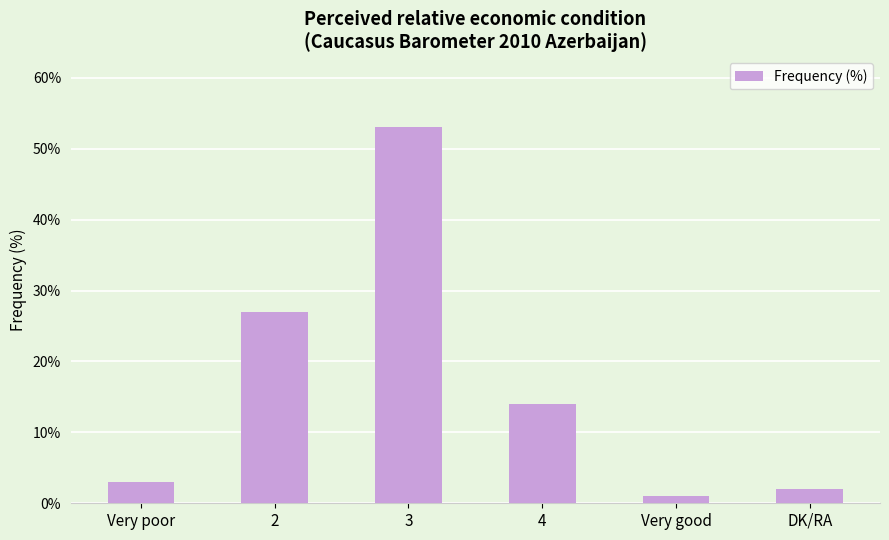

Which label corresponds to the smallest value in the chart?

Very good